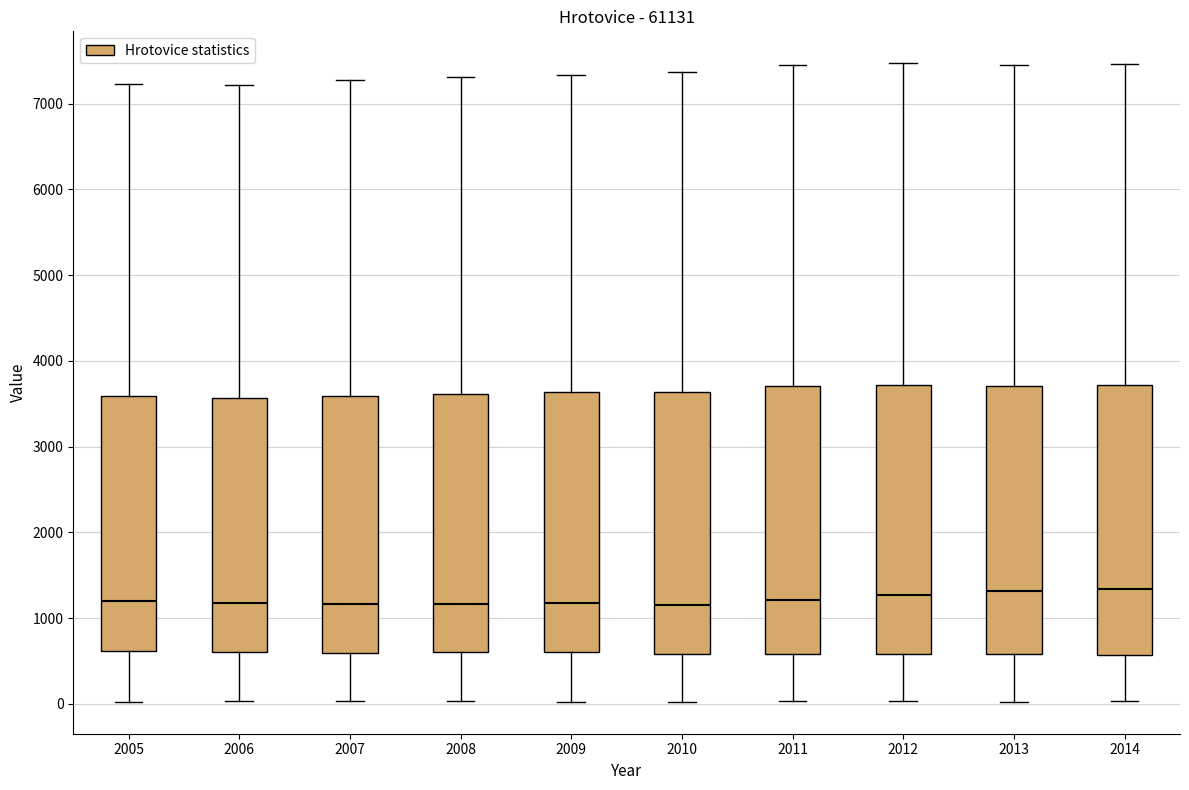

Reading left to right, transcribe this box plot: for each box, give where its median line is, the range the box spans, and where its two whiskers end, as read against the y-axis. The values are not printed on the chart, so give them approximately, as read against the axis.

2005: median 1200, box 600 to 3600, whiskers 0 to 7200
2006: median 1200, box 600 to 3600, whiskers 0 to 7200
2007: median 1200, box 600 to 3600, whiskers 0 to 7300
2008: median 1200, box 600 to 3600, whiskers 0 to 7300
2009: median 1200, box 600 to 3600, whiskers 0 to 7300
2010: median 1200, box 600 to 3600, whiskers 0 to 7400
2011: median 1200, box 600 to 3700, whiskers 0 to 7400
2012: median 1300, box 600 to 3700, whiskers 0 to 7500
2013: median 1300, box 600 to 3700, whiskers 0 to 7500
2014: median 1300, box 600 to 3700, whiskers 0 to 7500